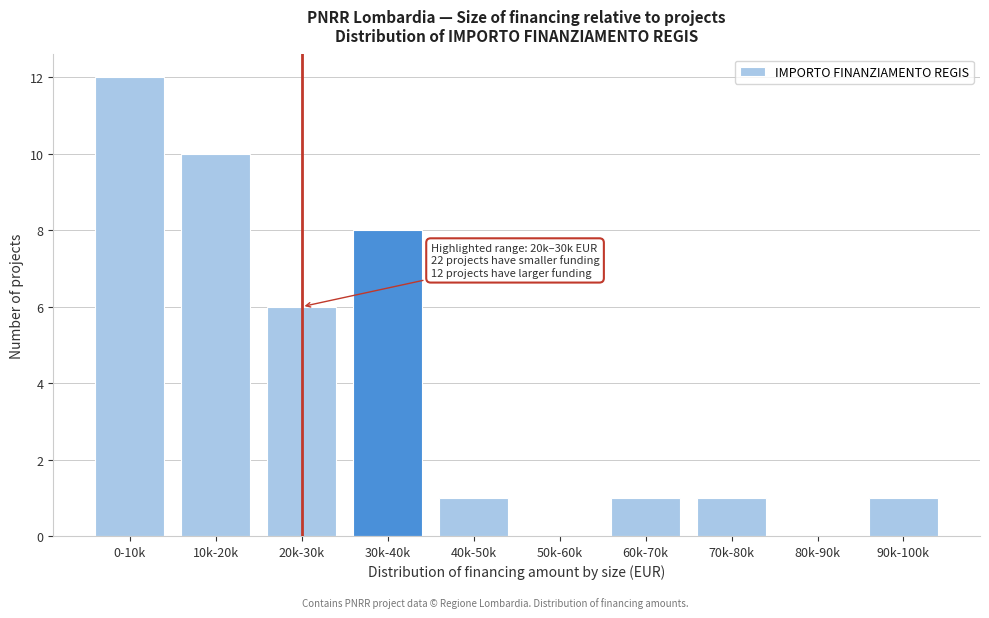

Reading left to right, list all the values displayed in this chart.

0-10k=12	10k-20k=10	20k-30k=6	30k-40k=8	40k-50k=1	50k-60k=0	60k-70k=1	70k-80k=1	80k-90k=0	90k-100k=1